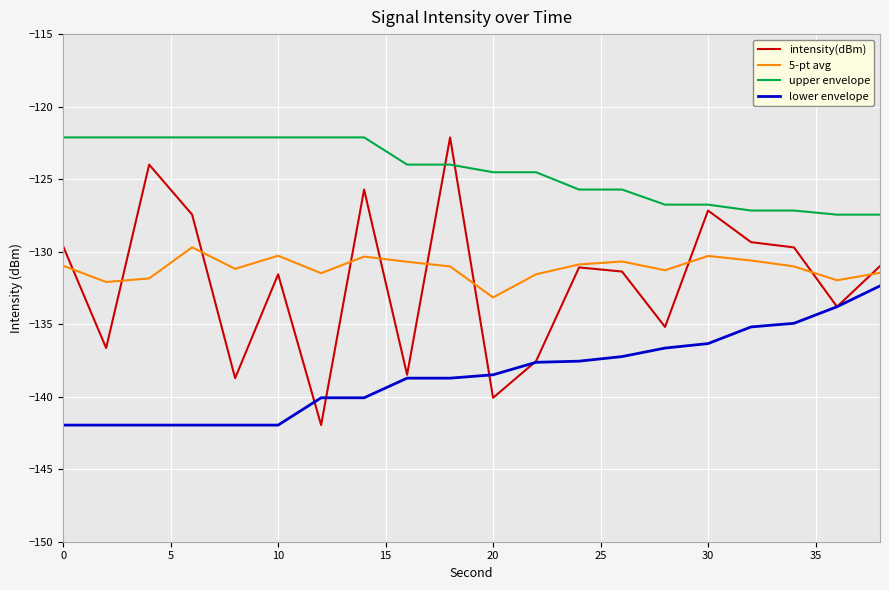

True or false: 5-pt avg and upper envelope intersect in this chart.

False